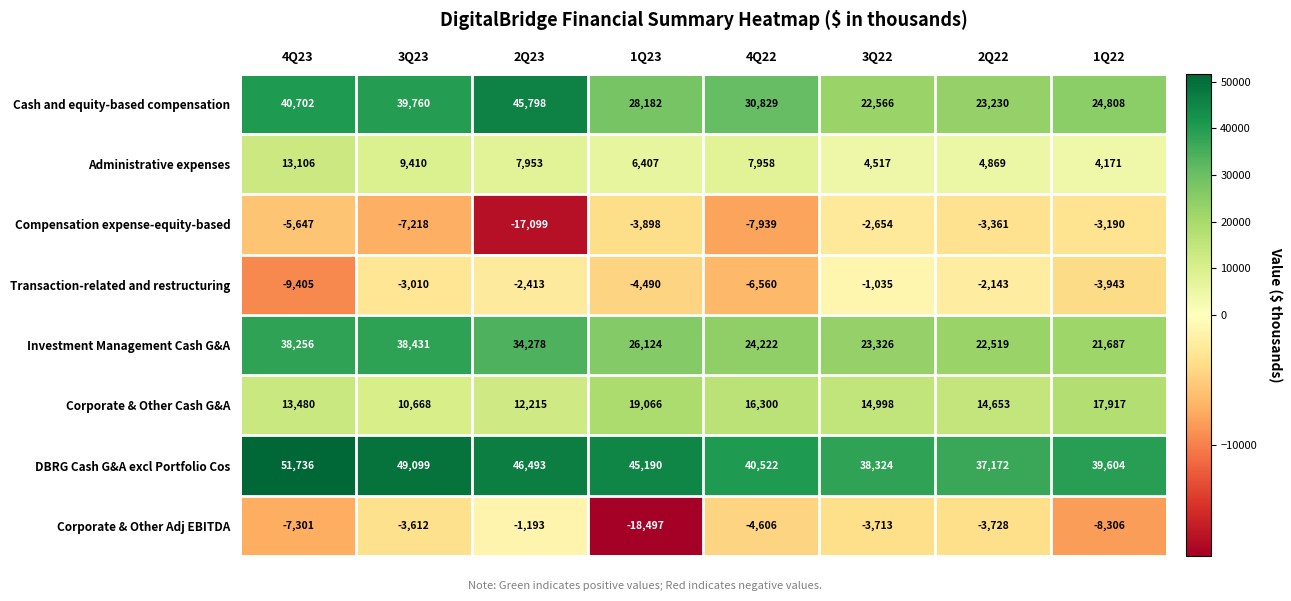

At which label does Corporate & Other Adj EBITDA reach its peak?

2Q23